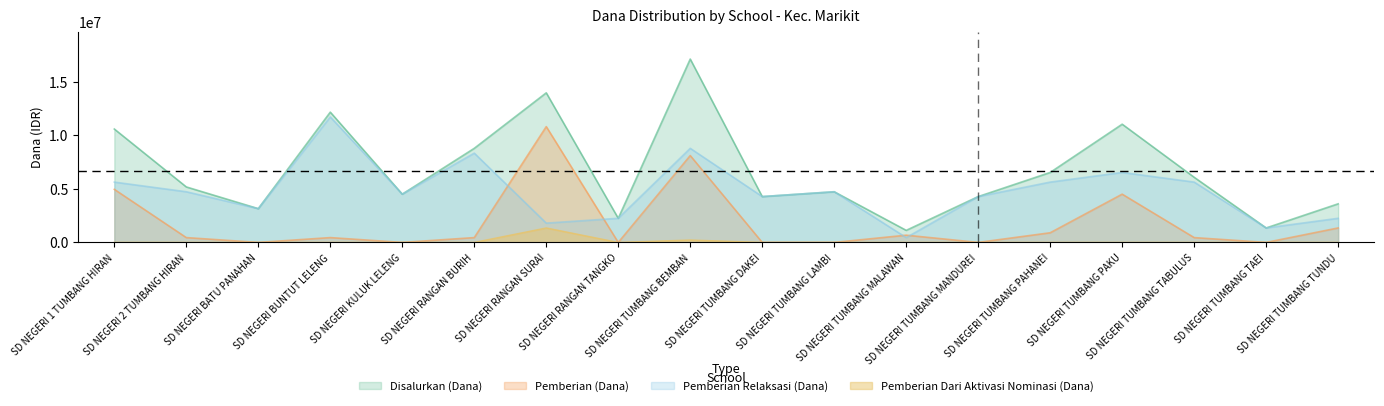

Which series has the largest total across all categories?

Disalurkan (Dana)